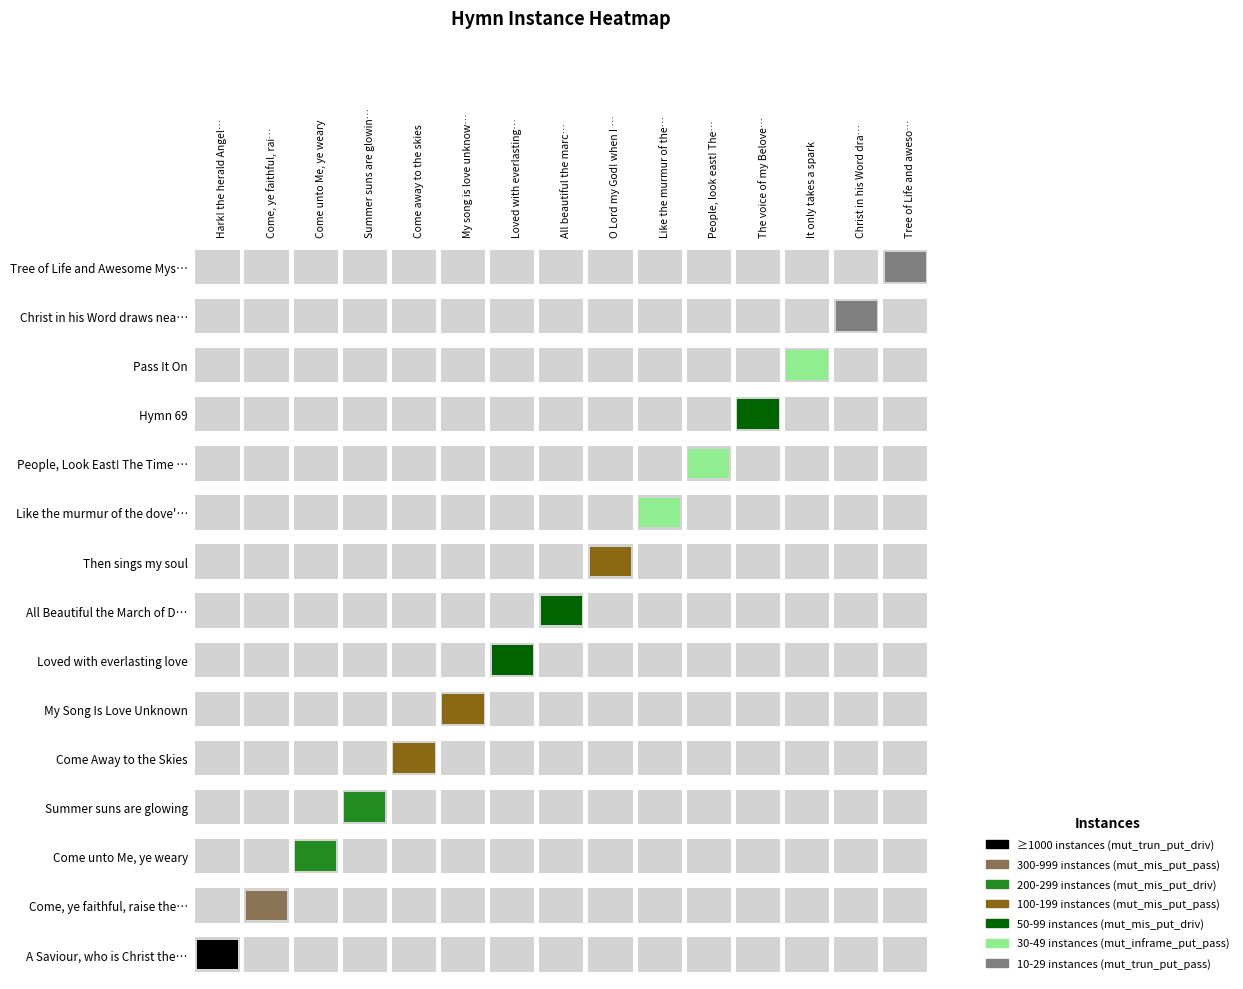

The value at 1 is 379. True or false?

True